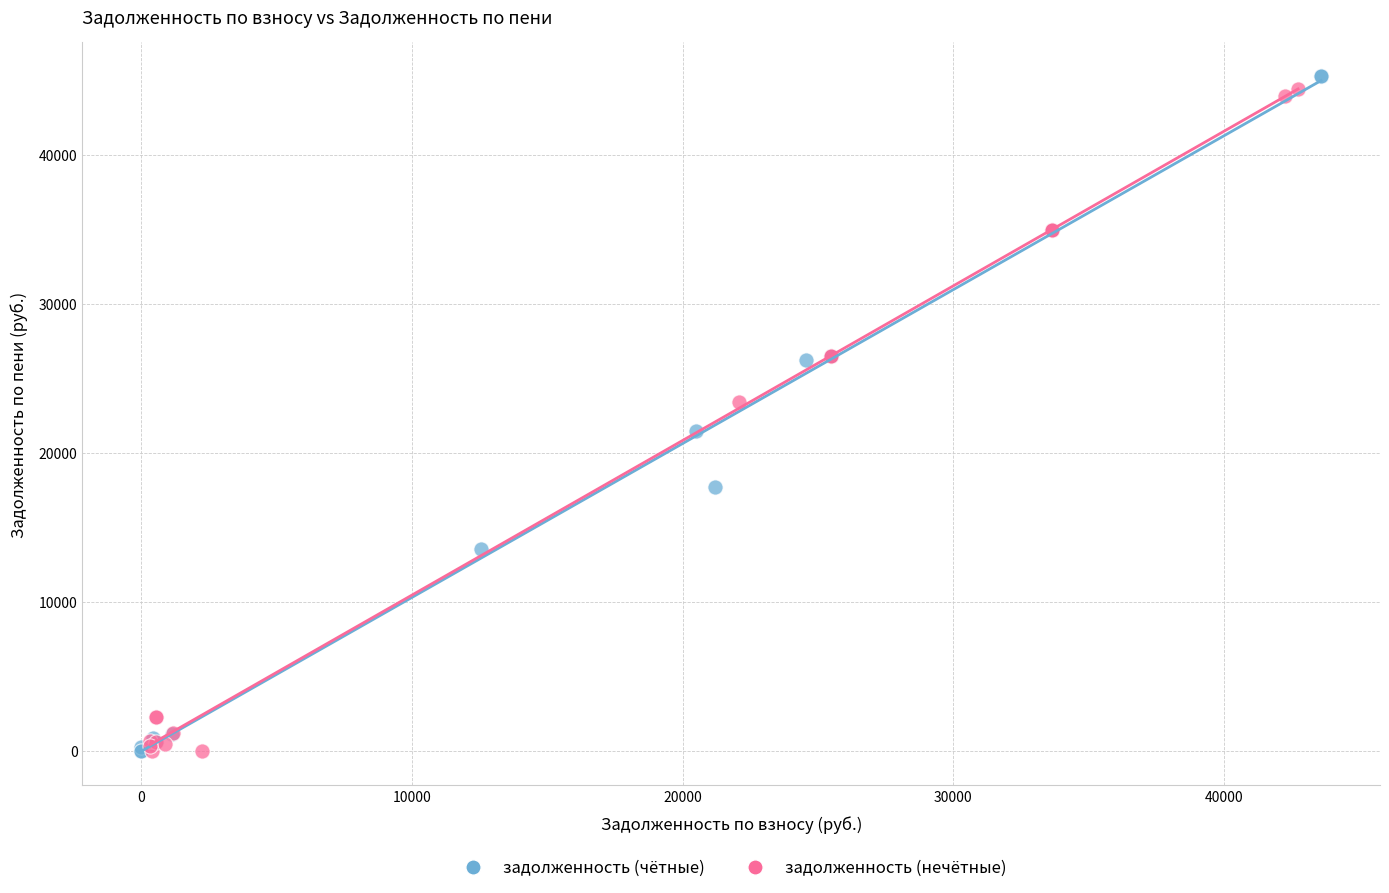

What are all the series names shown in the legend?

задолженность (чётные), задолженность (нечётные)